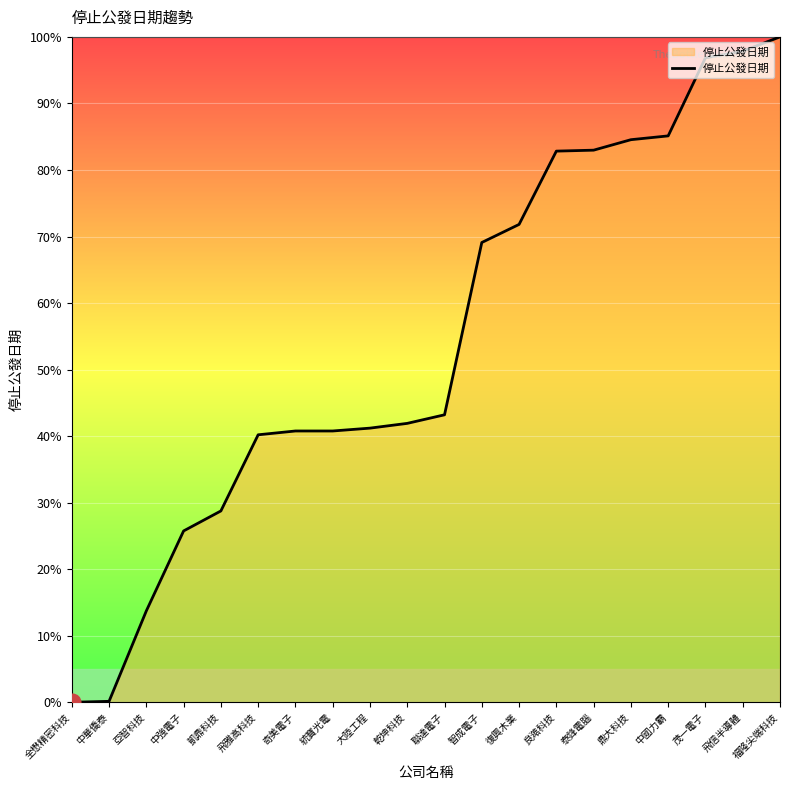

What is the difference between the maximum and minimum values?

100.0